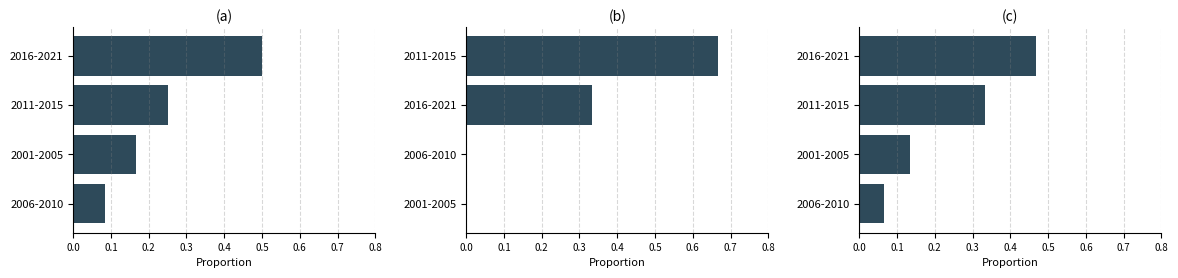

Is it true that the value at 2016-2021 is 0.6?

False